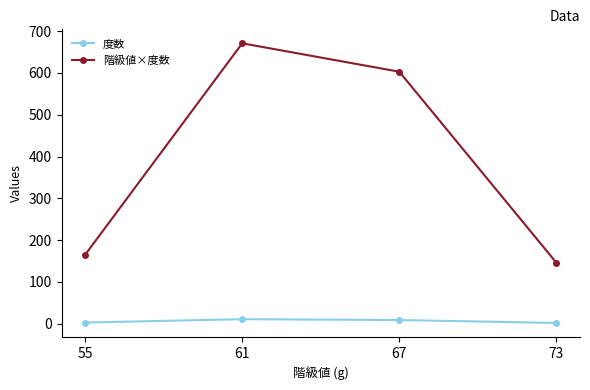

What is the spread (max minus min) of values at 55?

162